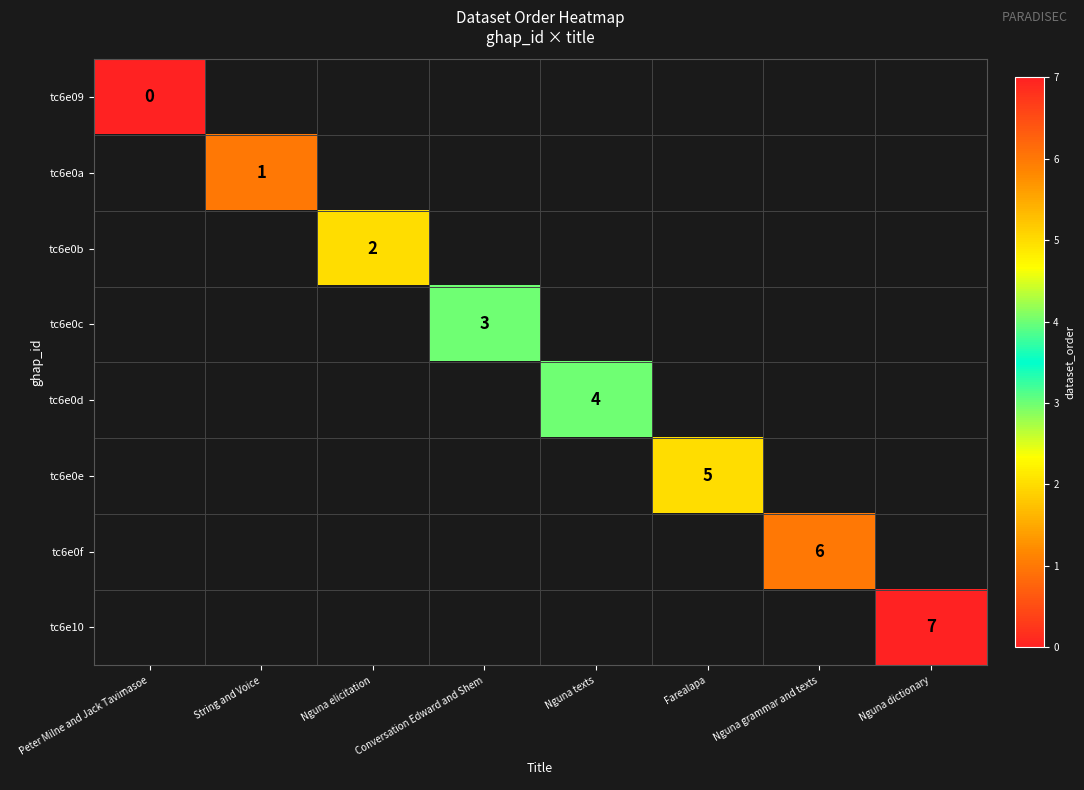

True or false: tc6e10 has a value of 11 at Nguna dictionary.

False